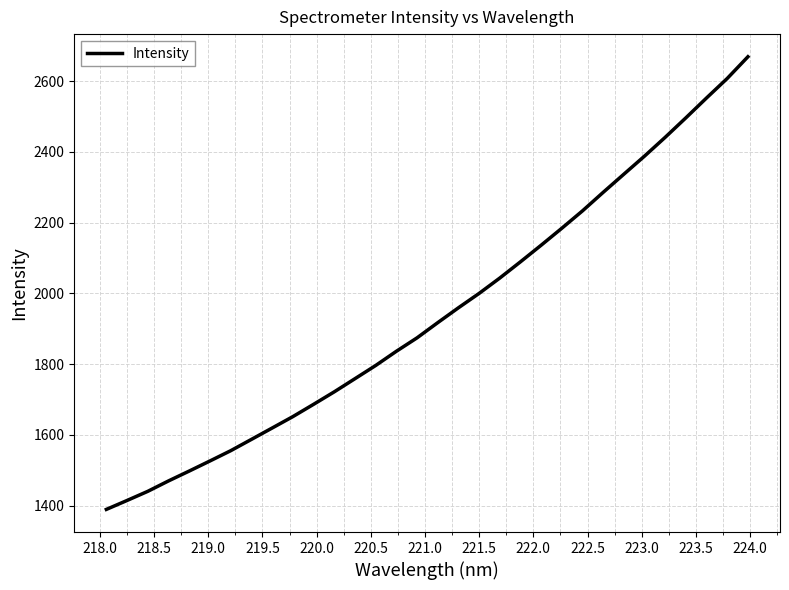

Does the chart have visible grid lines?

Yes